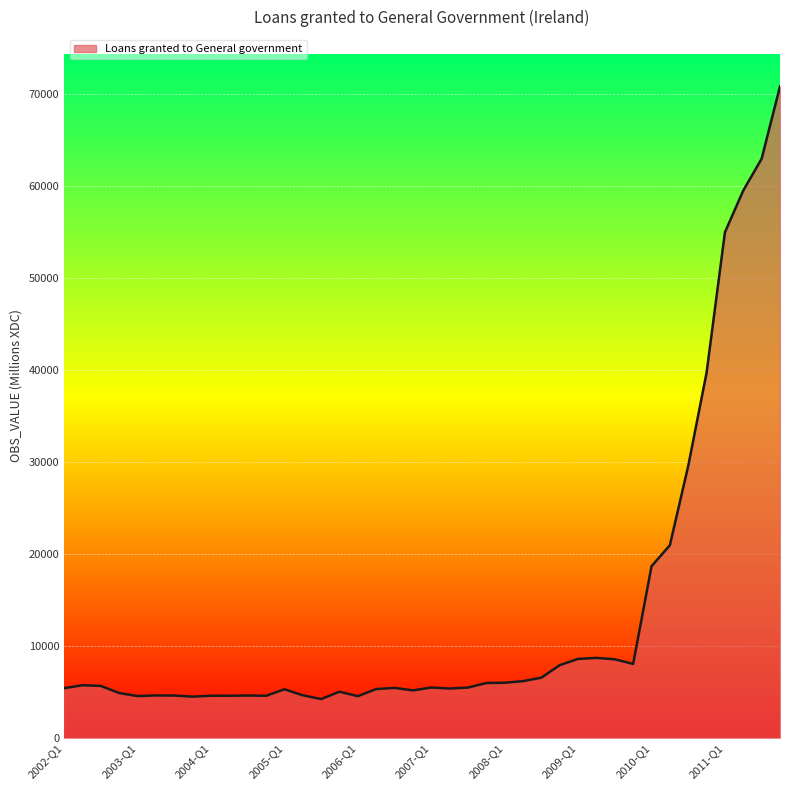

What is the greatest value displayed?

70814